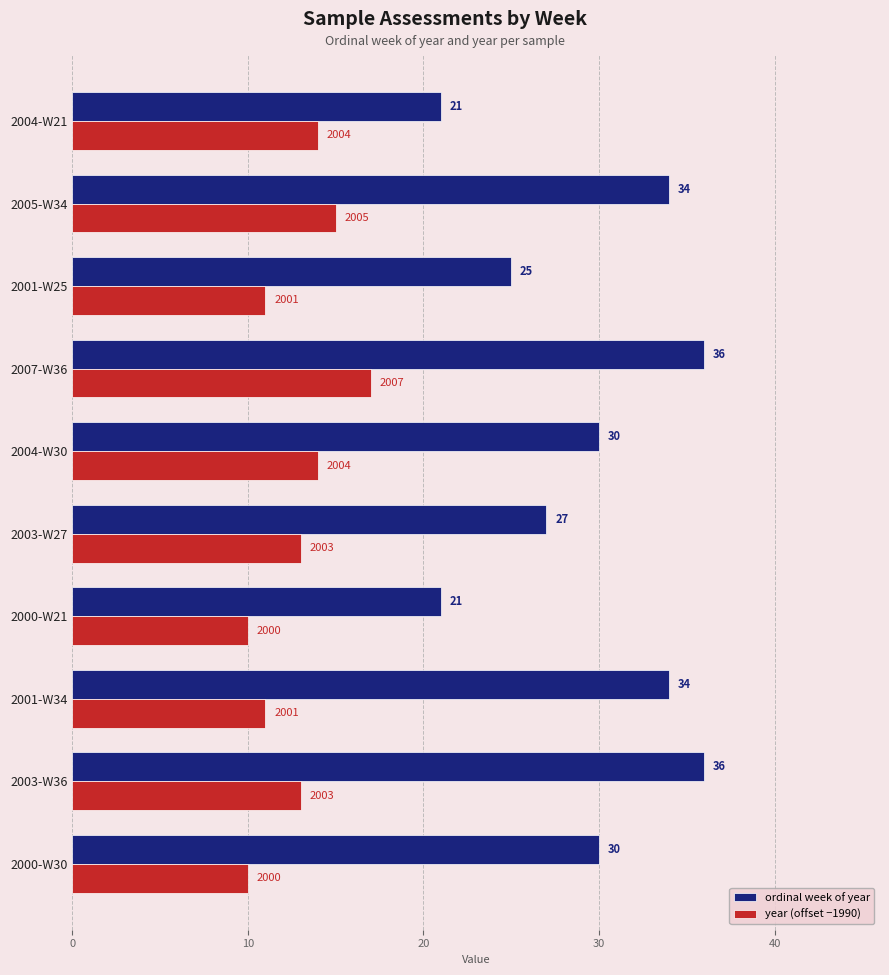

What is the maximum value for year (offset −1990)?

17